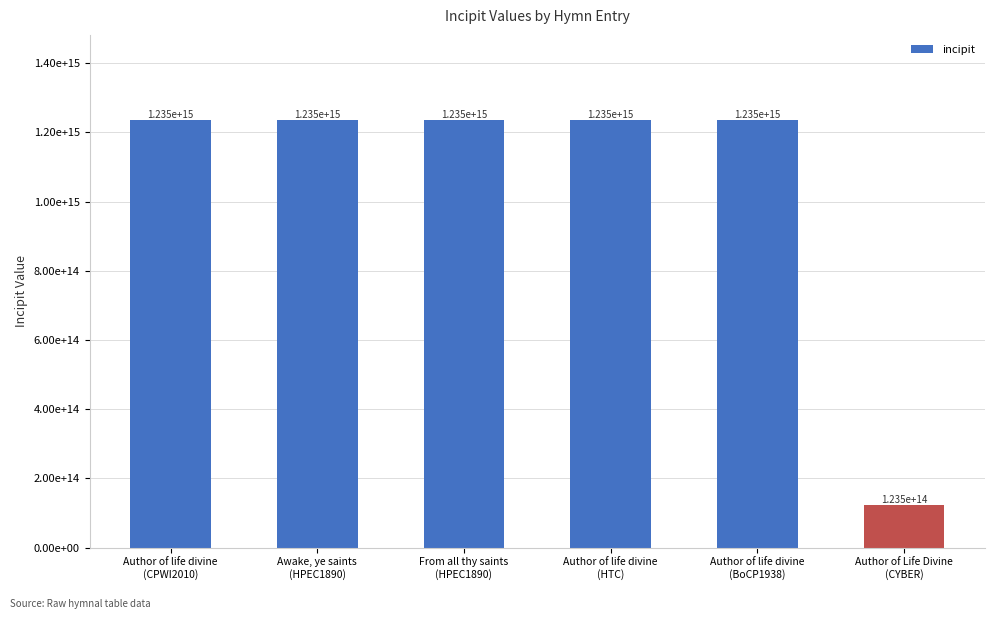

Reading left to right, extract all data points from this chart.

1234653326717234	1234653326717234	1234653326717234	1234653326717234	1234653326717234	123465332671723